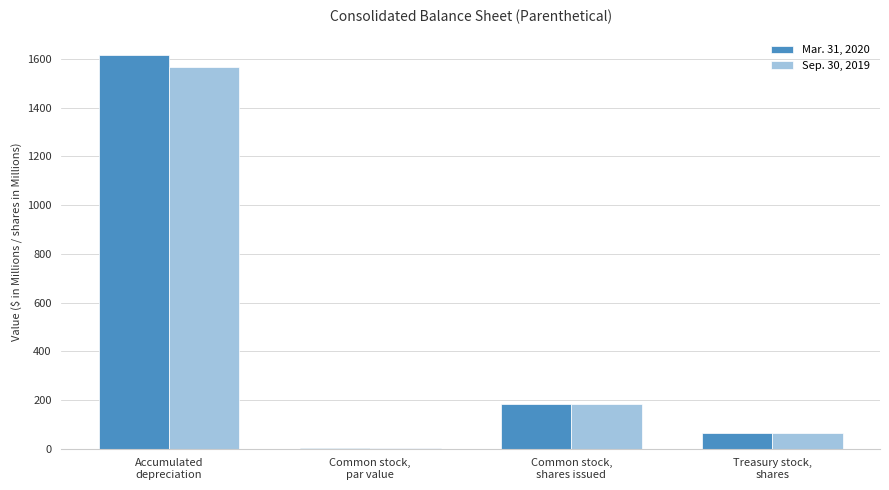

What is the highest value of the Mar. 31, 2020 series?

1616.3